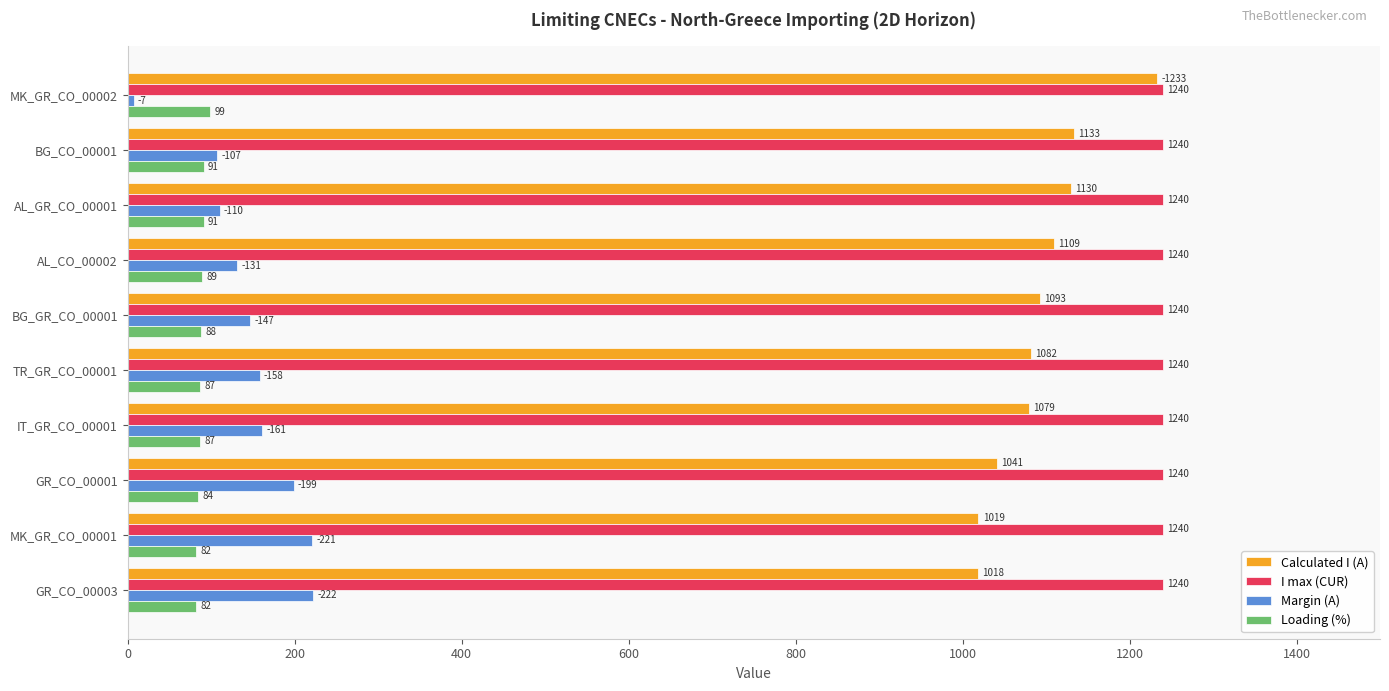

What is the difference between the highest and lowest values at TR_GR_CO_00001?

1153